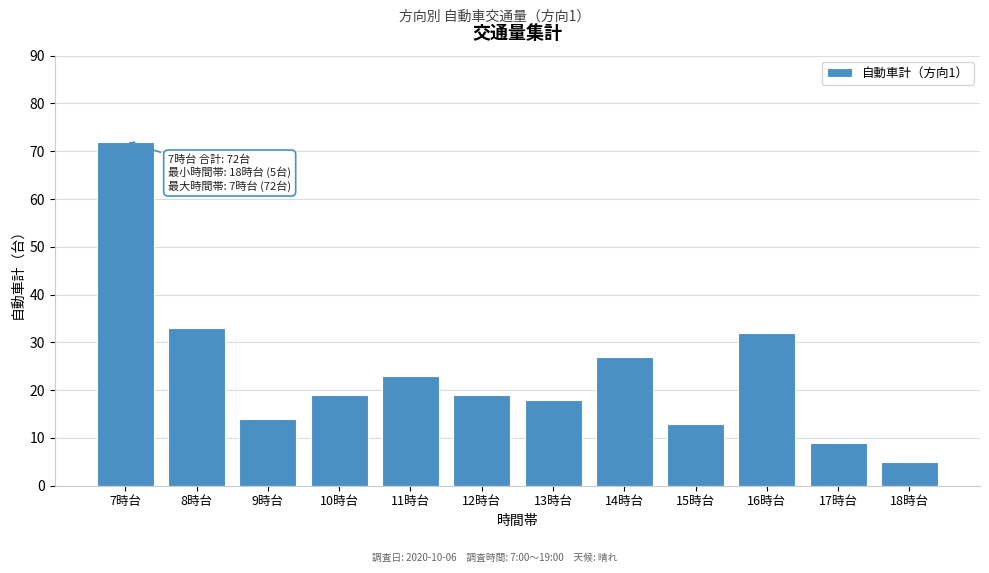

Reading left to right, list all the values displayed in this chart.

72	33	14	19	23	19	18	27	13	32	9	5